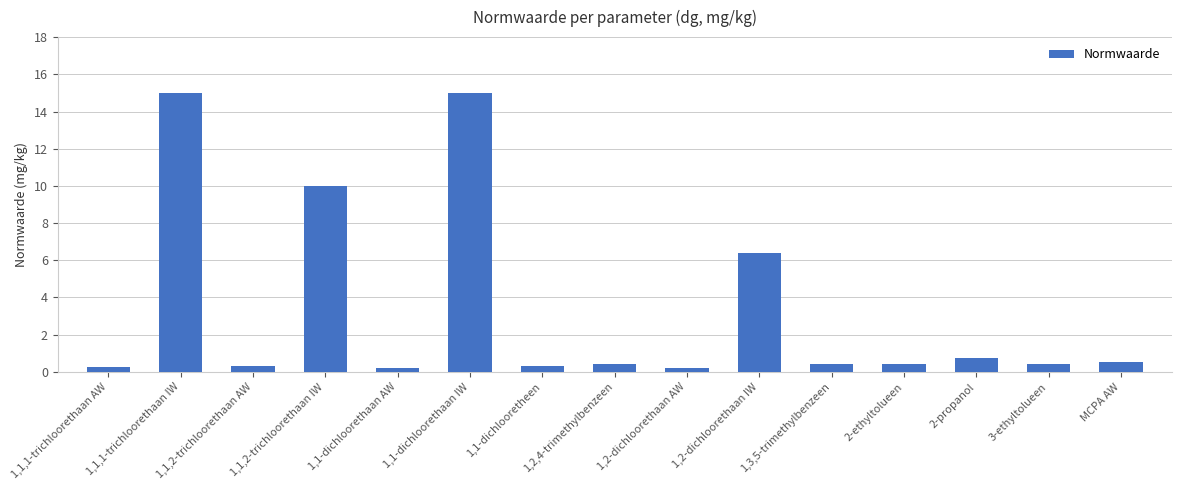

How many data points does each series have?

15